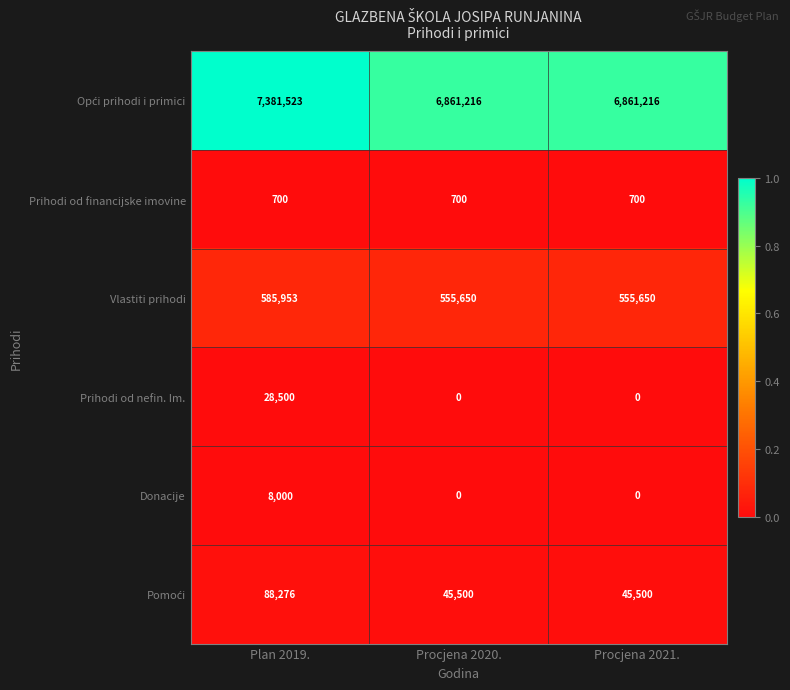

Read the Vlastiti prihodi value at Procjena 2020., to the nearest 50.

555650